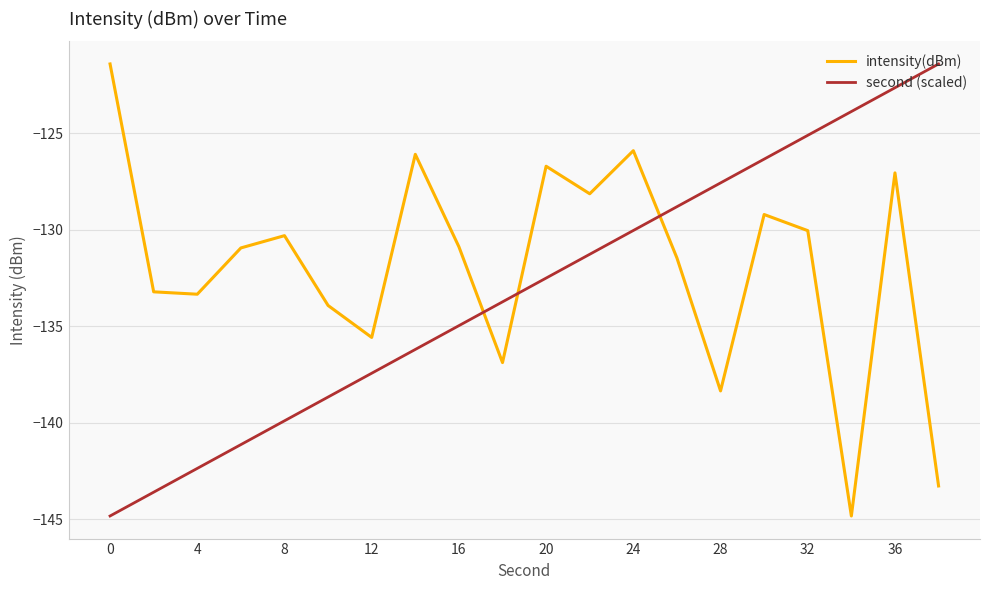

After their last crossing, which series has the higher values: second (scaled) or intensity(dBm)?

second (scaled)